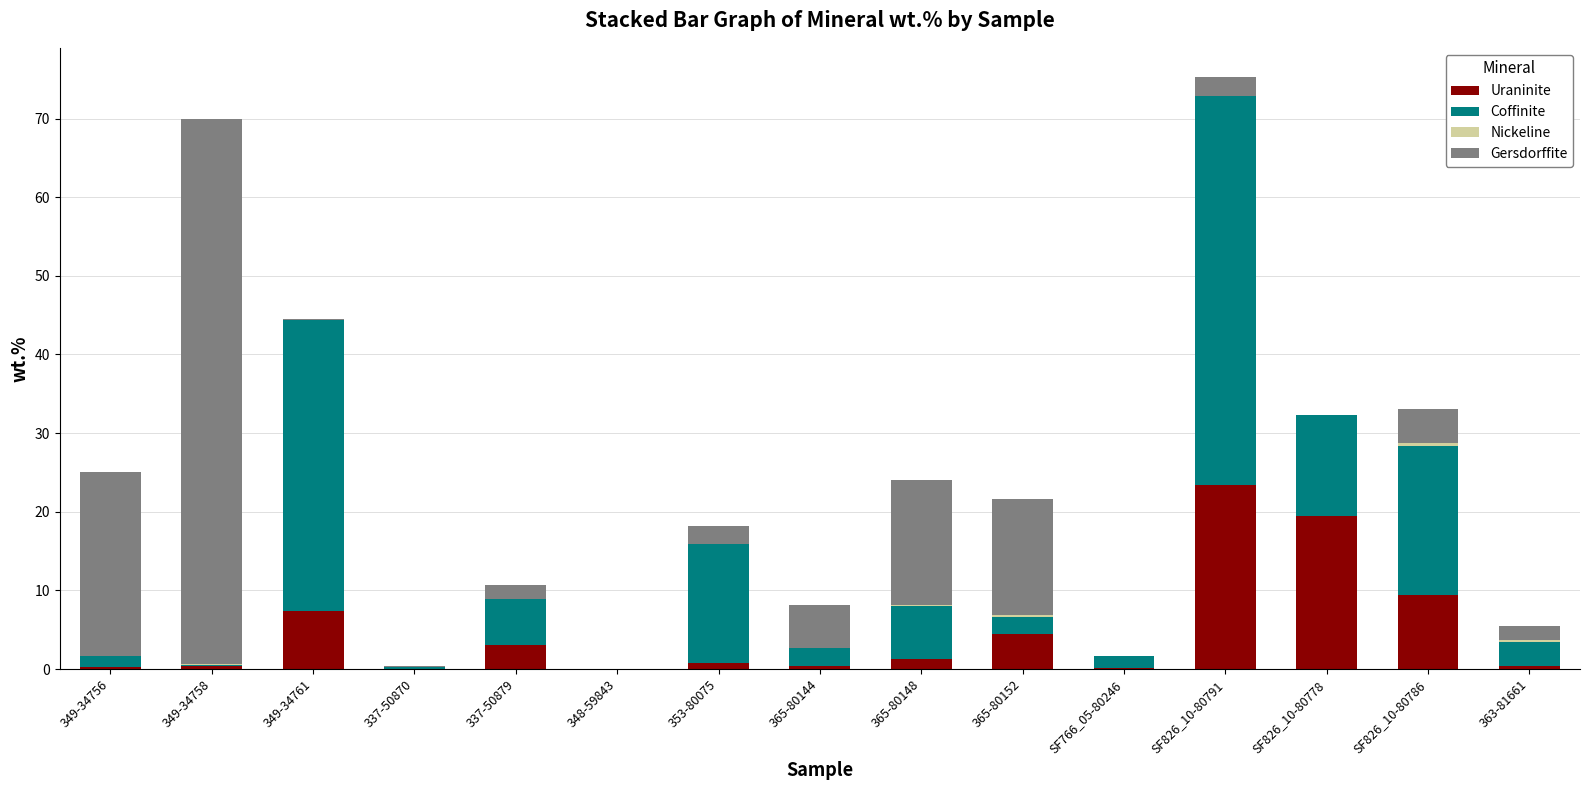

True or false: Uraninite has a value of 0.1 at 337-50870.

True